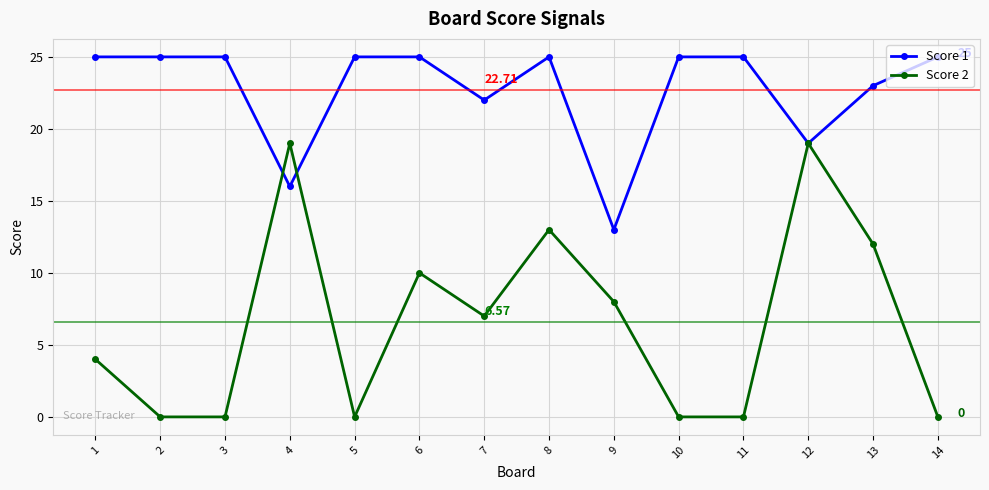

What is the difference between the maximum and minimum values in the Score 2 series?

19